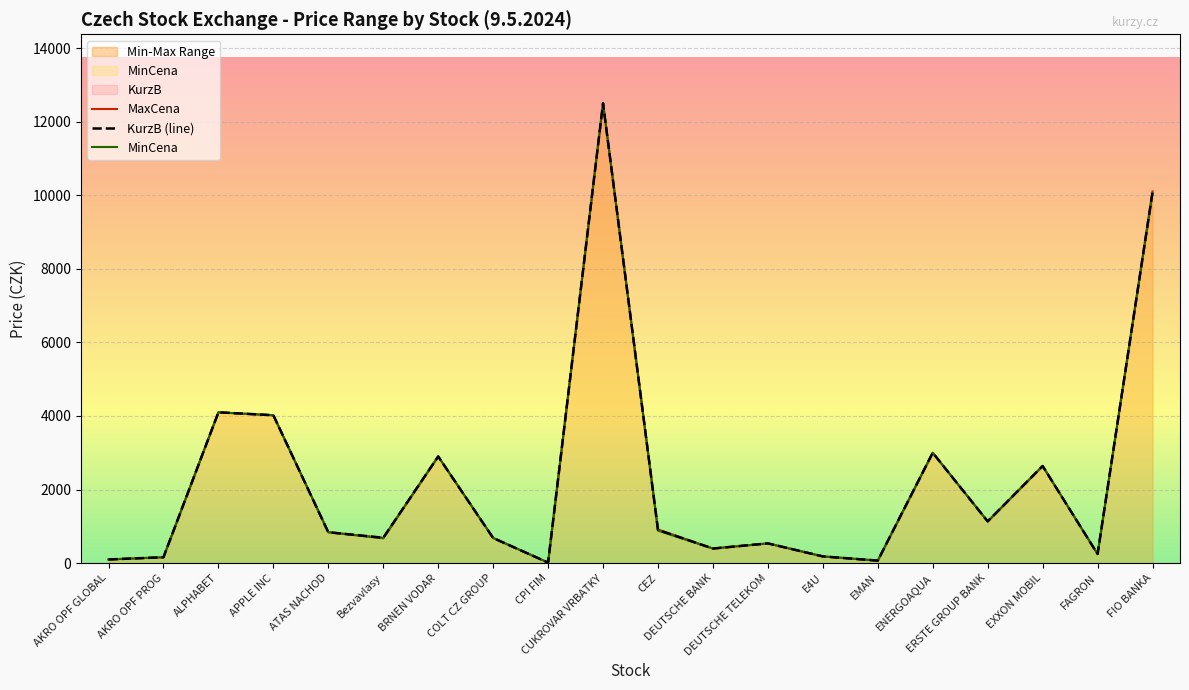

What is the average value of the MinCena series?

2257.0